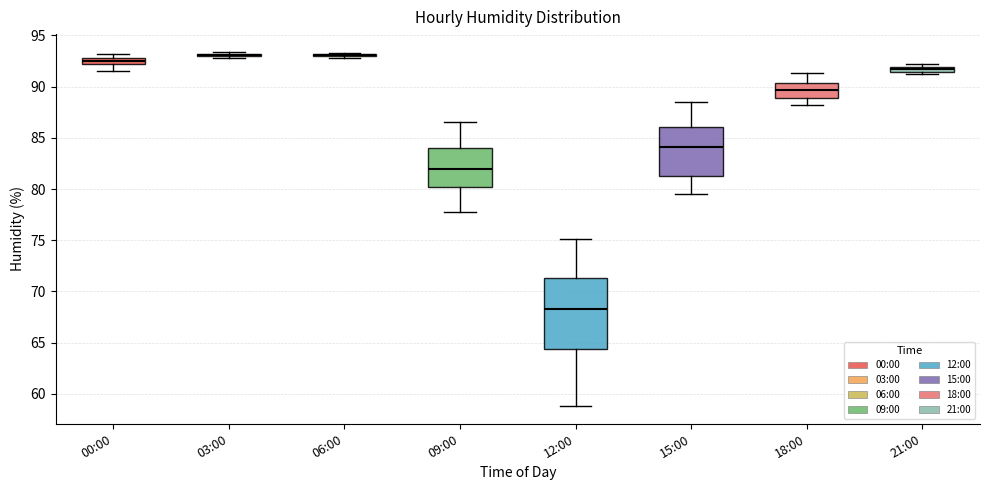

Which box is the tallest, from its lower edge to its upper edge?

12:00